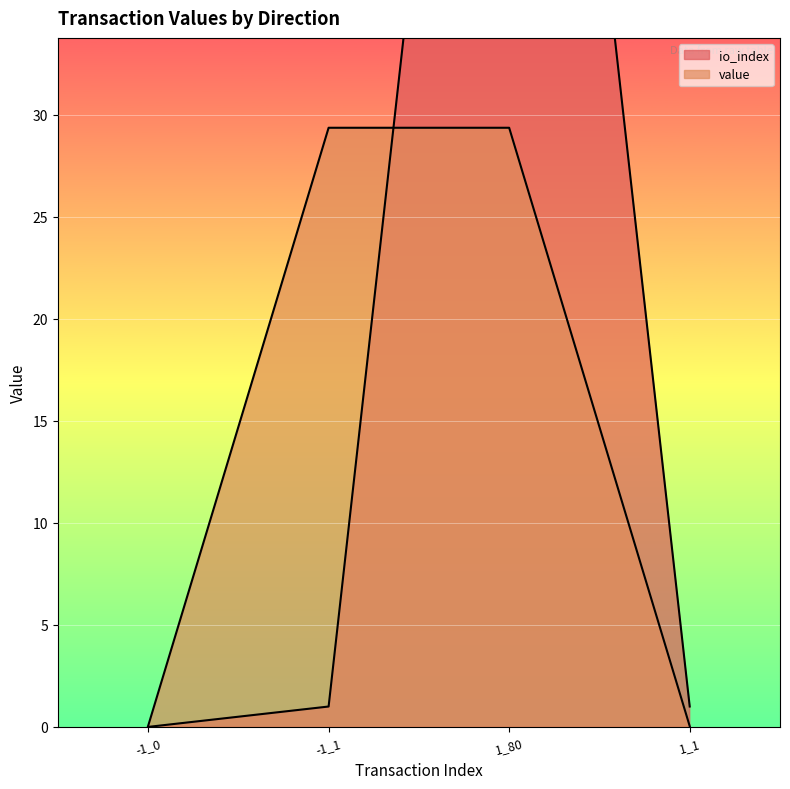

Reading left to right, extract all data points from this chart.

io_index: 0.0	1.0	80.0	1.0
value: 0.0	29.4	29.4	0.0